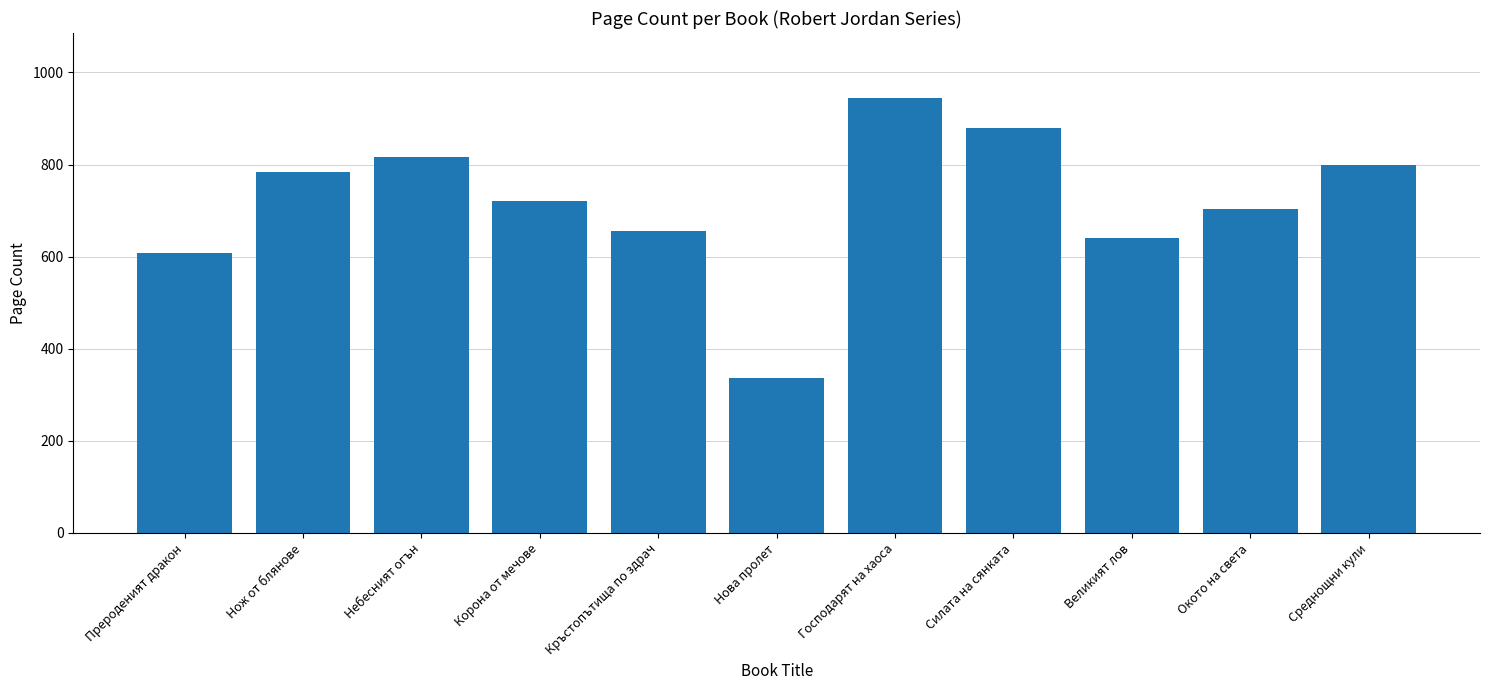

Rank the categories by value from highest to lowest.

Господарят на хаоса, Силата на сянката, Небесният огън, Среднощни кули, Нож от блянове, Корона от мечове, Окото на света, Кръстопътища по здрач, Великият лов, Прероденият дракон, Нова пролет